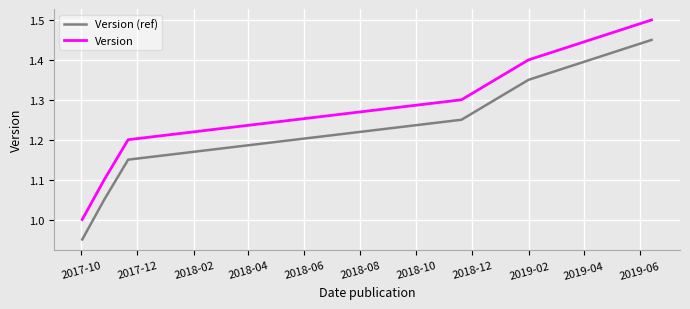

Which series has the largest total across all categories?

Version